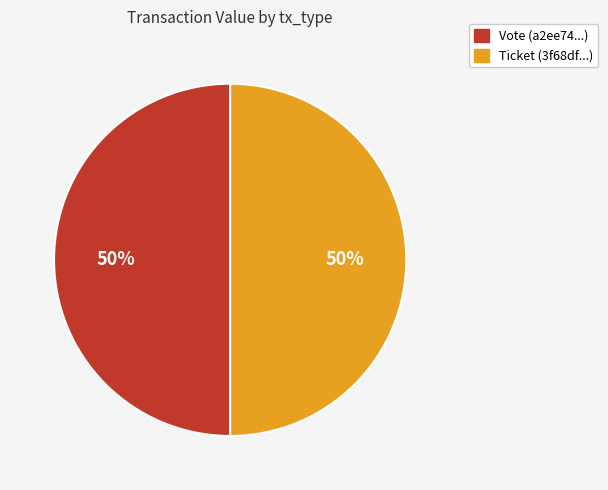

Approximately how many times larger is the value at Vote compared to Ticket?

1.0